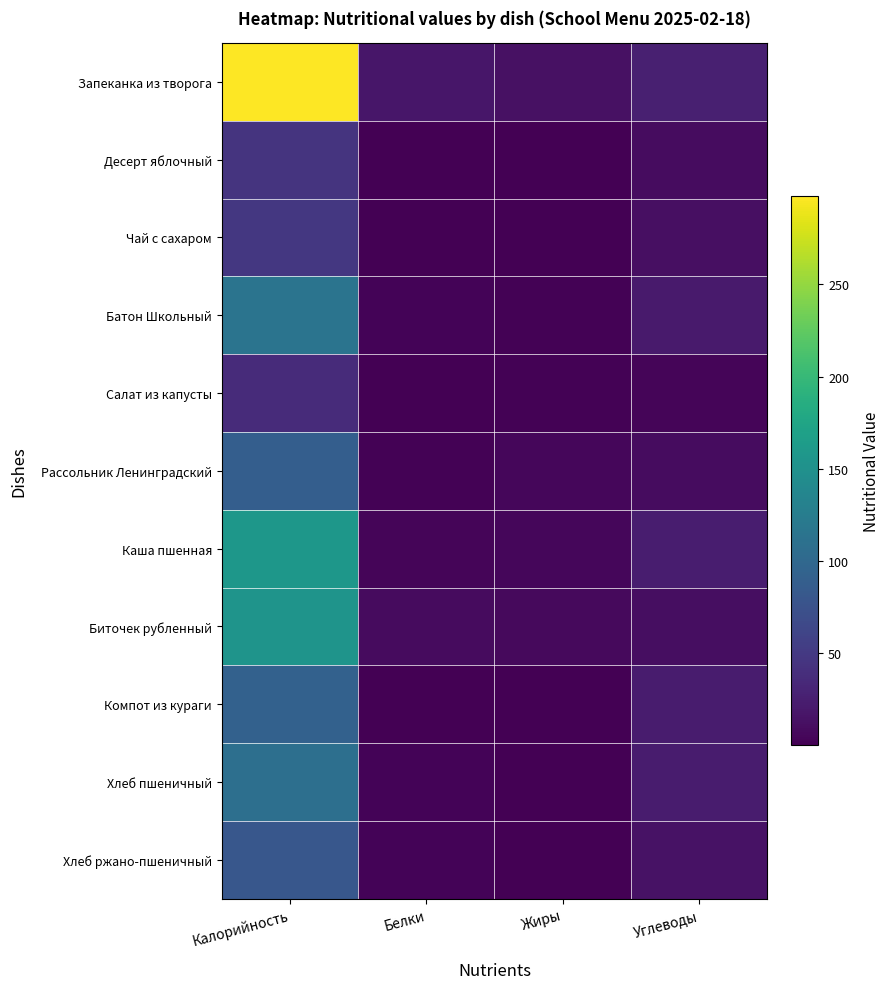

Which series has the largest range (max minus min)?

Запеканка из творога